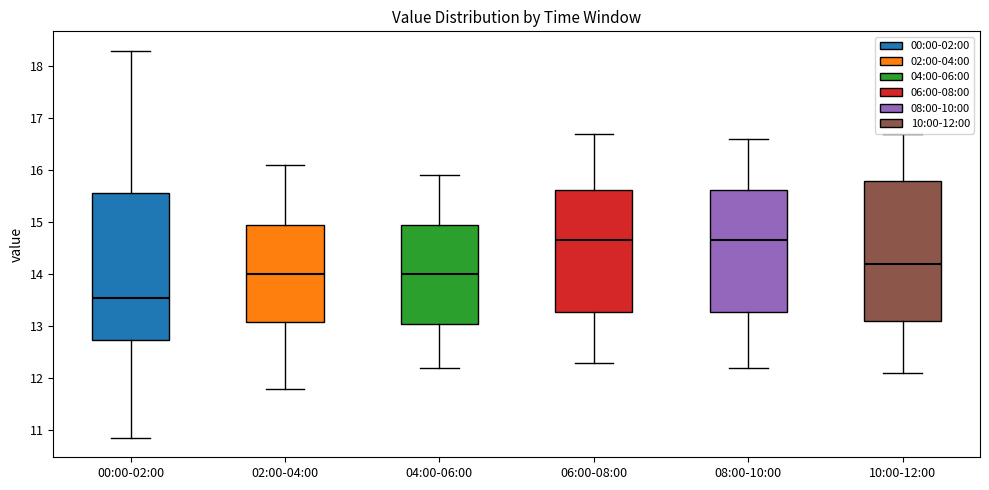

Reading left to right, read every box against the y-axis: the position of its median line, the range the box covers, and the ends of its whiskers. The values are not printed on the chart, so give them approximately, as read against the axis.

00:00-02:00: median 13.5, box 12.7 to 15.6, whiskers 10.9 to 18.3
02:00-04:00: median 14.0, box 13.1 to 15.0, whiskers 11.8 to 16.1
04:00-06:00: median 14.0, box 13.1 to 15.0, whiskers 12.2 to 15.9
06:00-08:00: median 14.7, box 13.3 to 15.6, whiskers 12.3 to 16.7
08:00-10:00: median 14.7, box 13.3 to 15.6, whiskers 12.2 to 16.6
10:00-12:00: median 14.2, box 13.1 to 15.8, whiskers 12.1 to 16.7